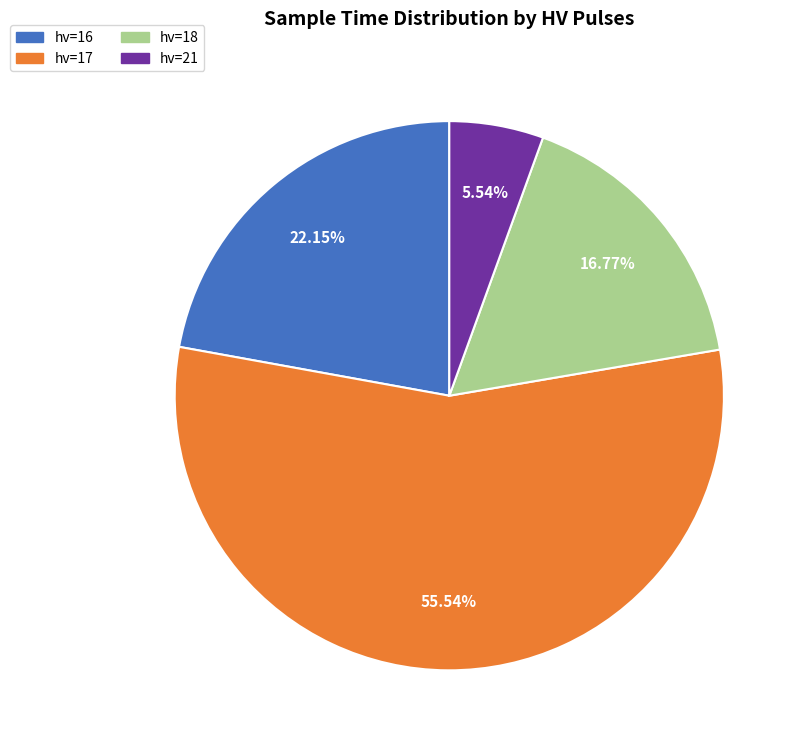

Is there a majority slice in this chart?

Yes